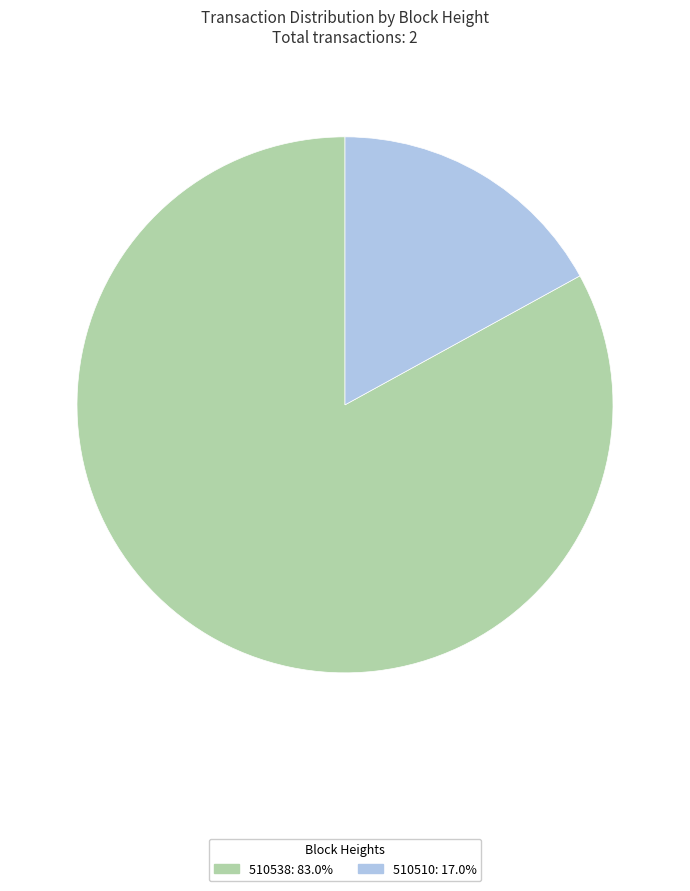

Does 510510: 17.0% account for over 50% of the chart?

No